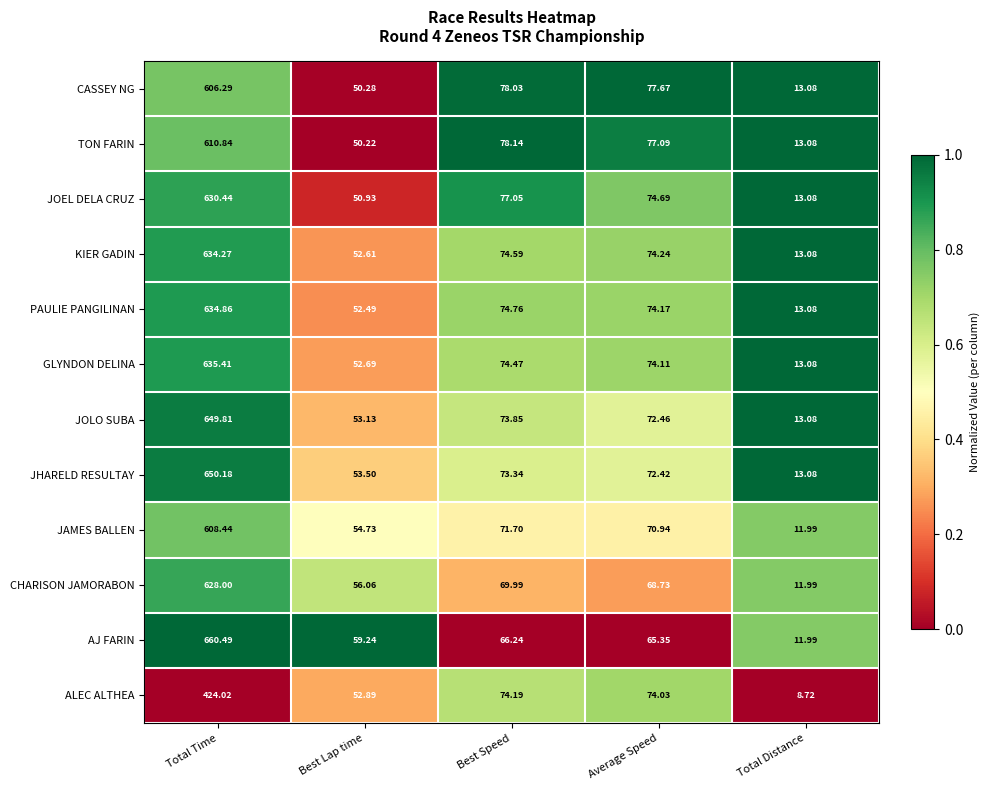

Rank the series at Best Lap time from highest to lowest value.

AJ FARIN, CHARISON JAMORABON, JAMES BALLEN, JHARELD RESULTAY, JOLO SUBA, ALEC ALTHEA, GLYNDON DELINA, KIER GADIN, PAULIE PANGILINAN, JOEL DELA CRUZ, CASSEY NG, TON FARIN